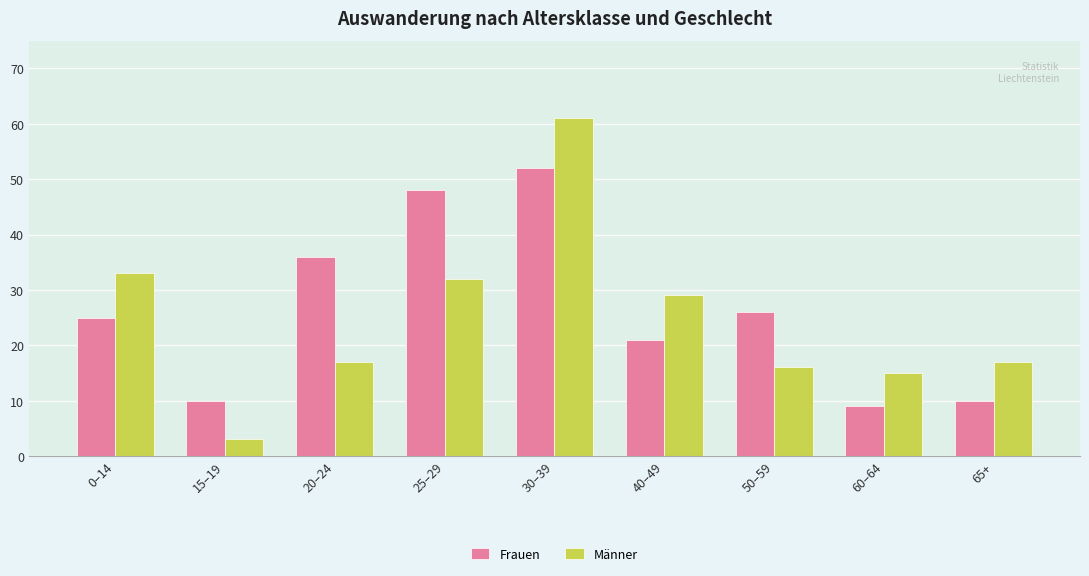

At which category is the sum across all series the highest?

30–39